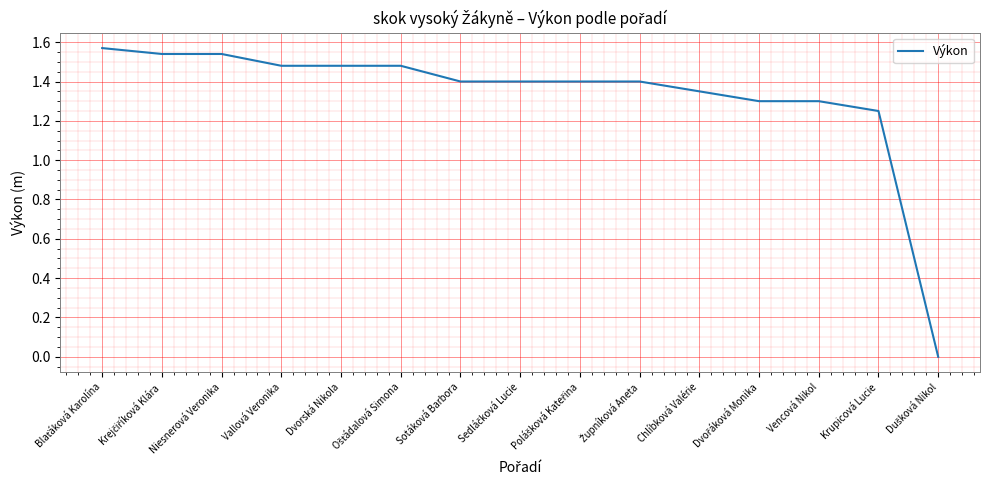

What is the average value?

1.3